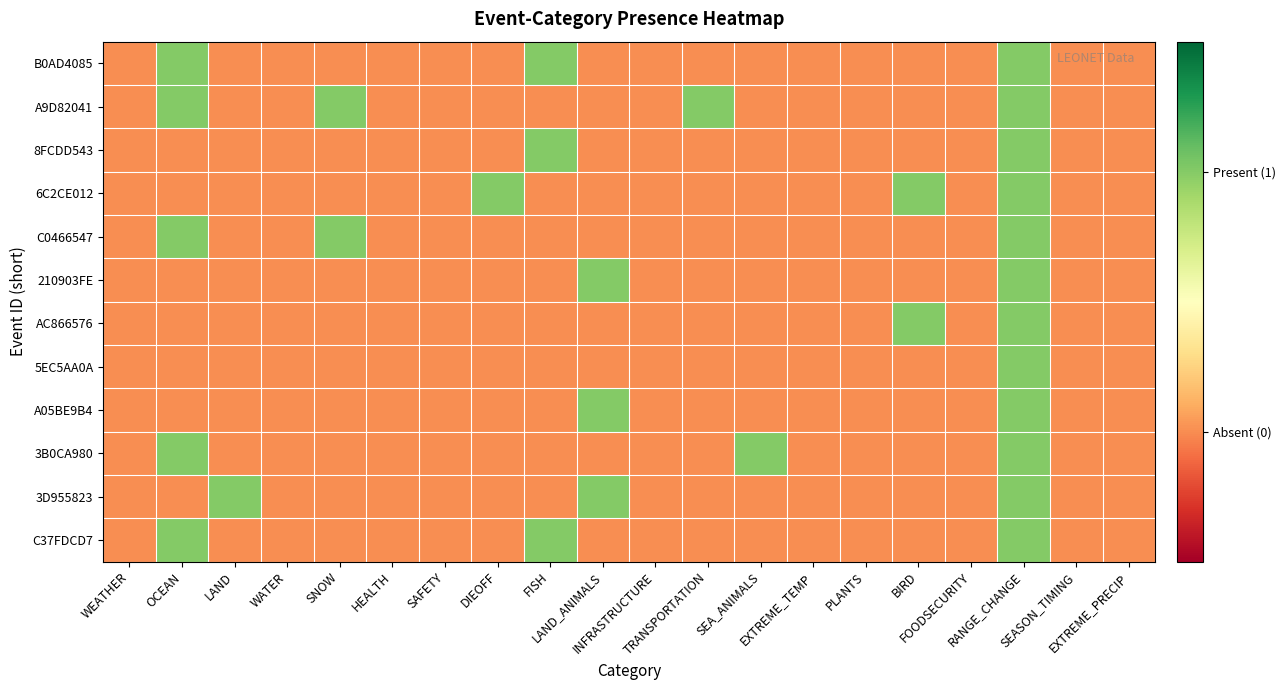

At how many categories does at least one series exceed 0?

10